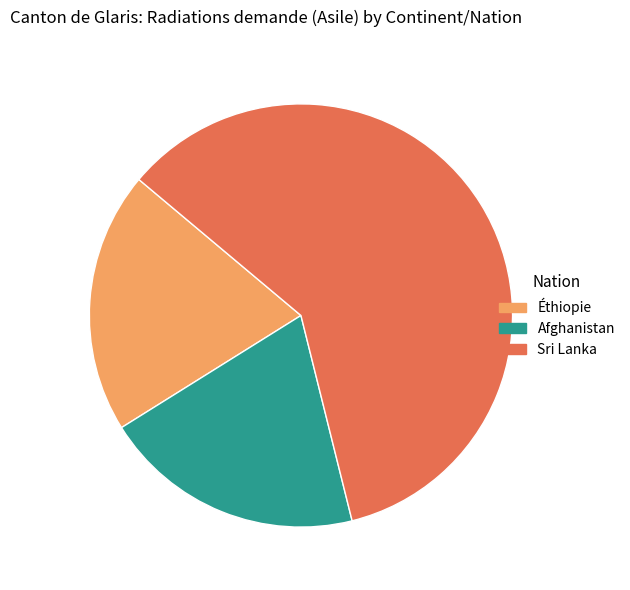

The Éthiopie slice represents 30% of the pie. True or false?

False